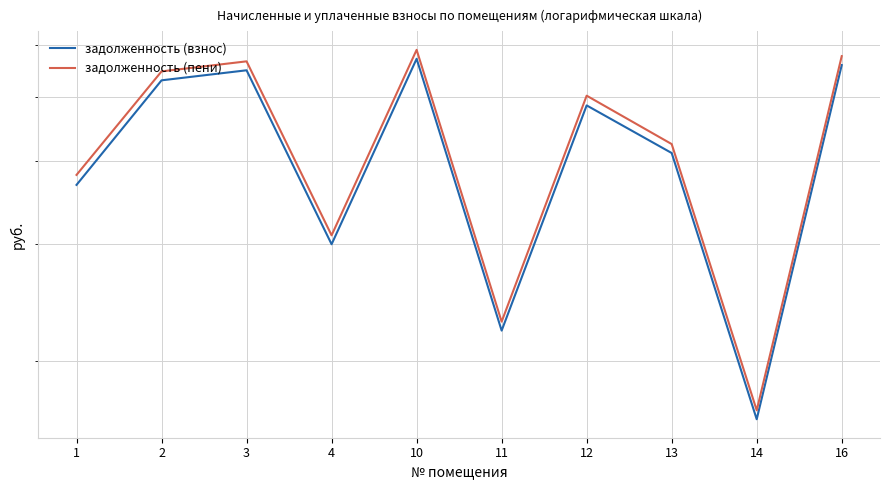

What is the value of the задолженность (пени) point at the 3rd from the left?

56624.6